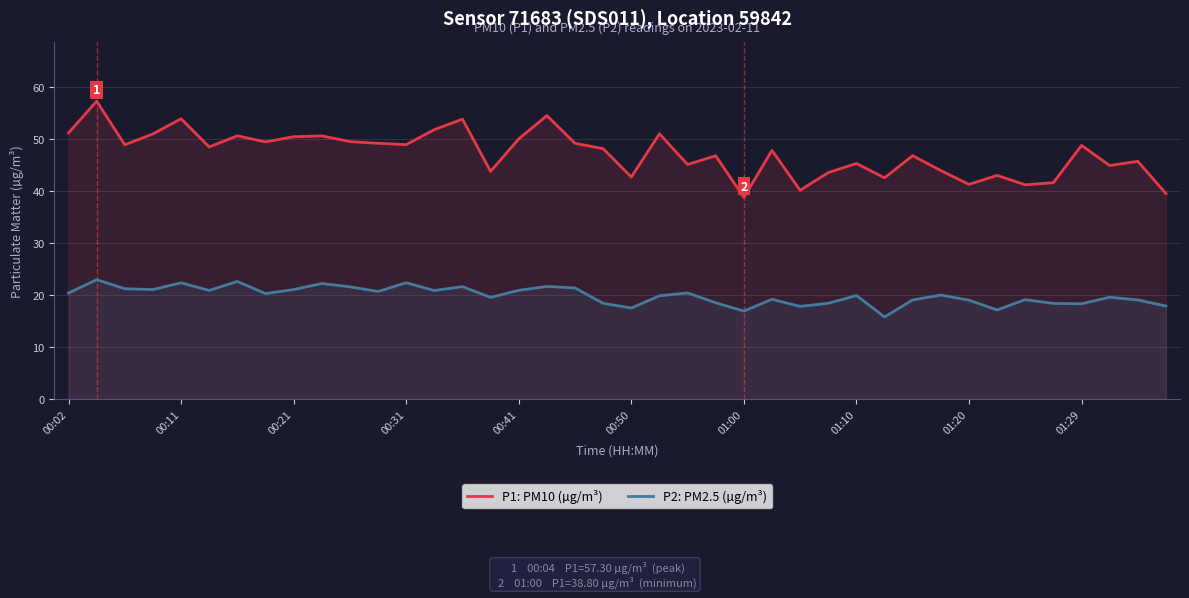

What position from the left is 37?

38